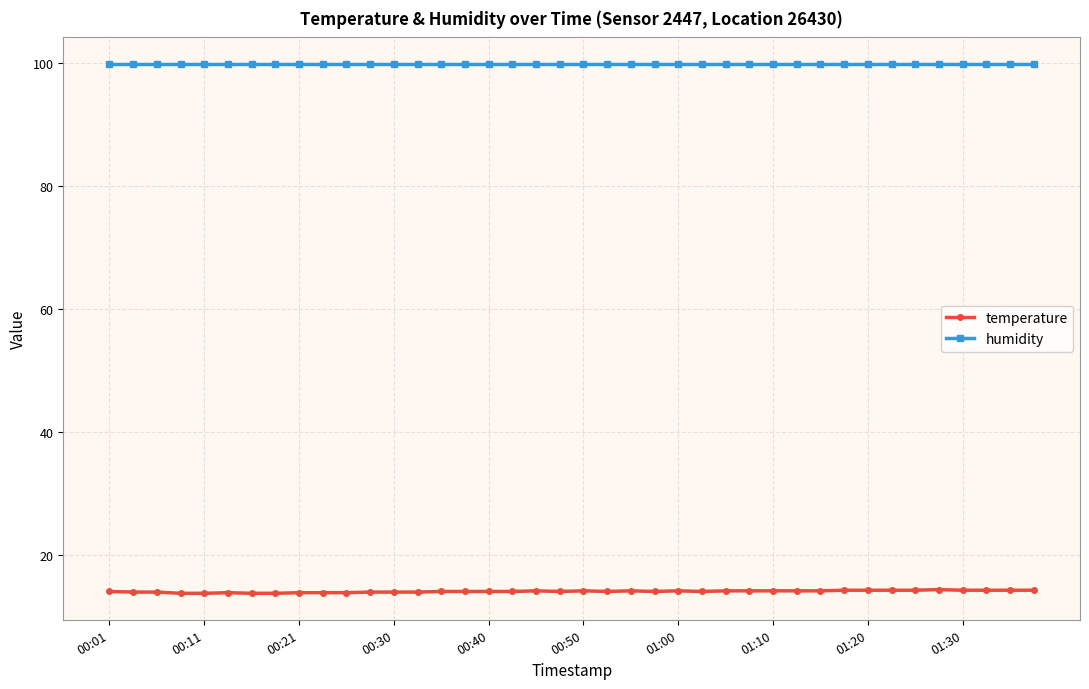

Which series has the largest total across all categories?

humidity